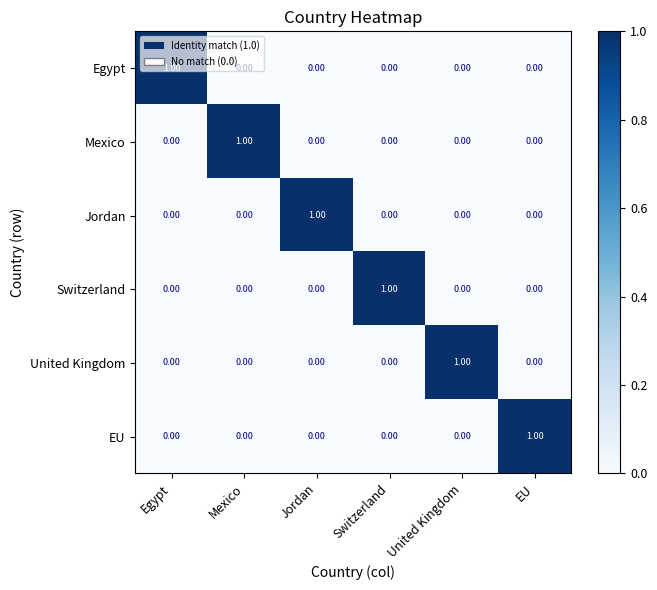

The Jordan series shows 0 at Jordan. True or false?

False